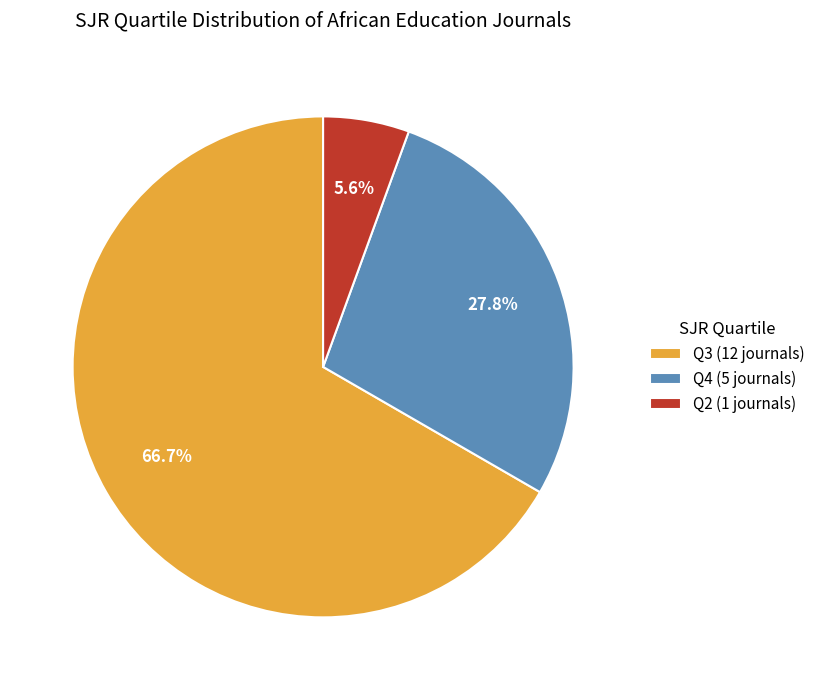

To the nearest percent, what is the difference between the largest and smallest slice percentages?

61%